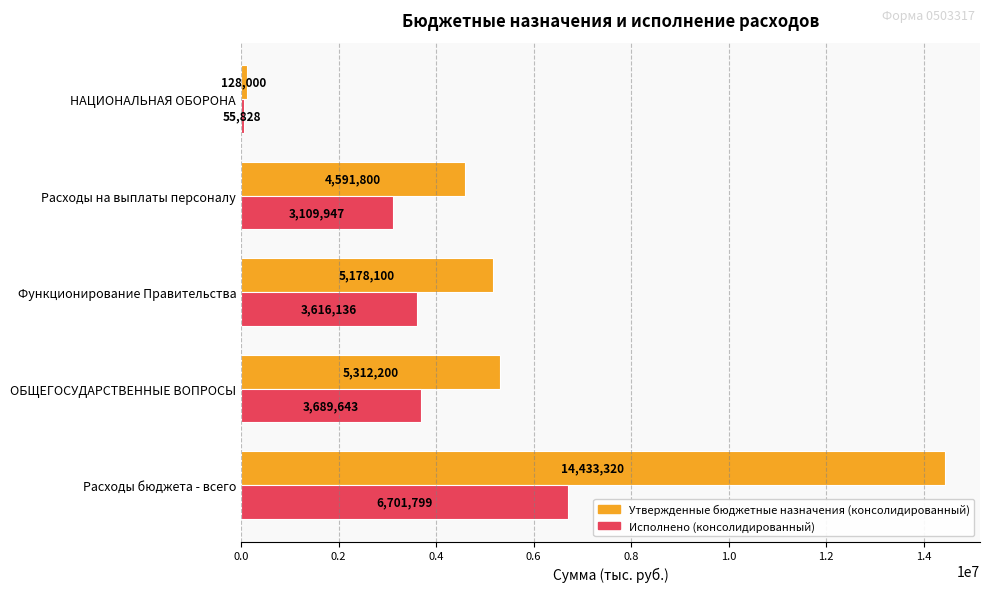

How many series are shown in this chart?

2